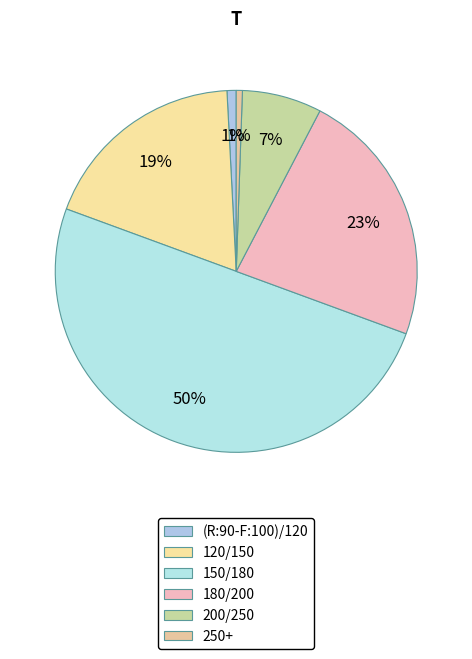

To the nearest percent, what is the difference between the largest and smallest slice percentages?

49%